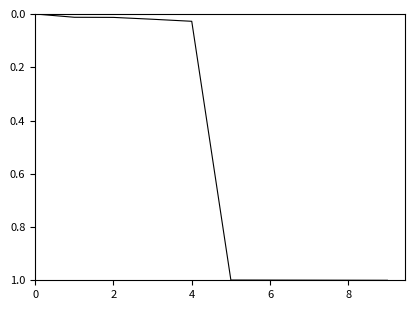

How many values are above zero?

9